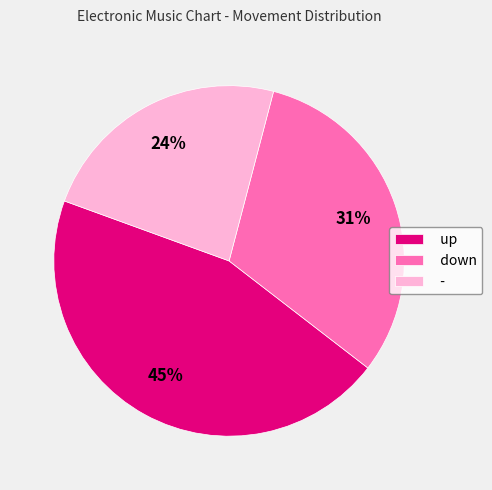

Do - and up together represent more than half of the pie?

Yes